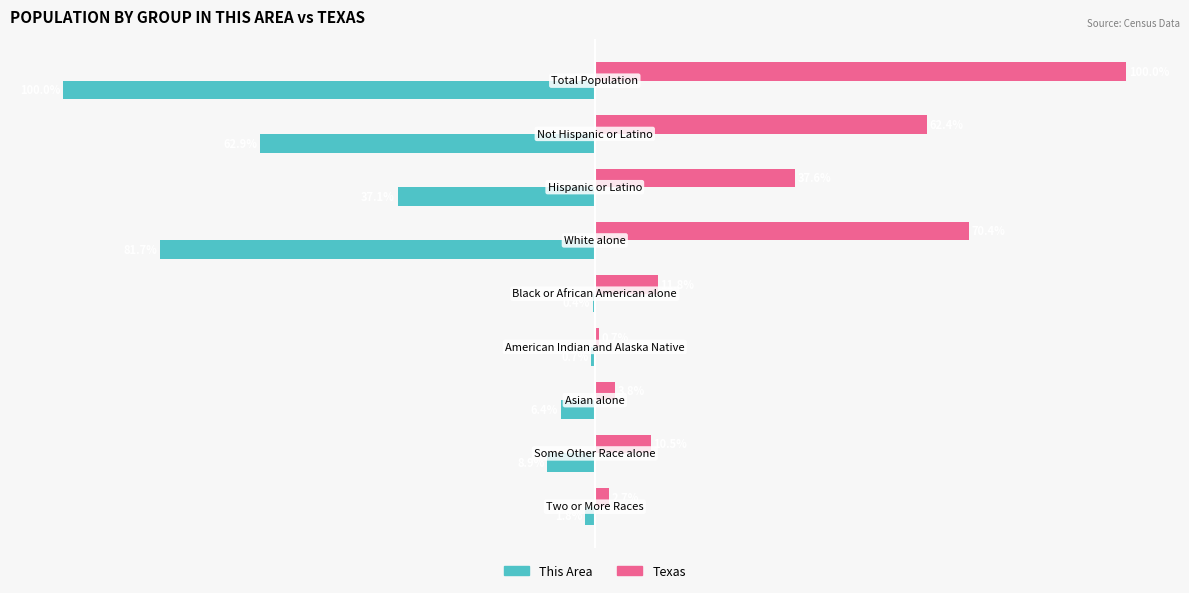

Which series has the largest total across all categories?

Texas